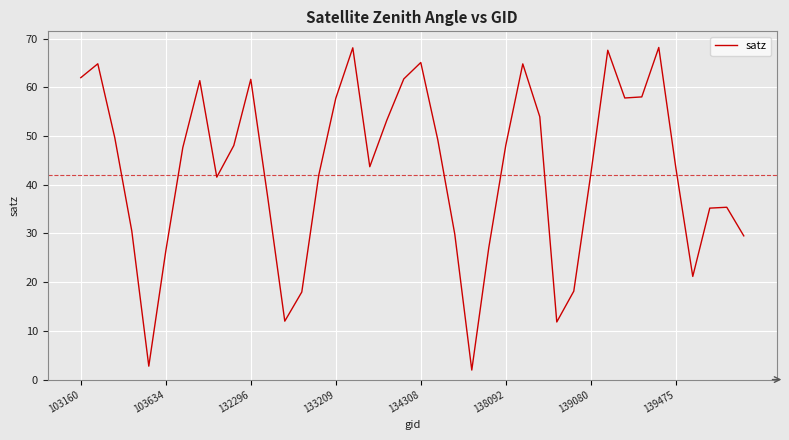

What is the difference between the maximum and minimum values?

66.2